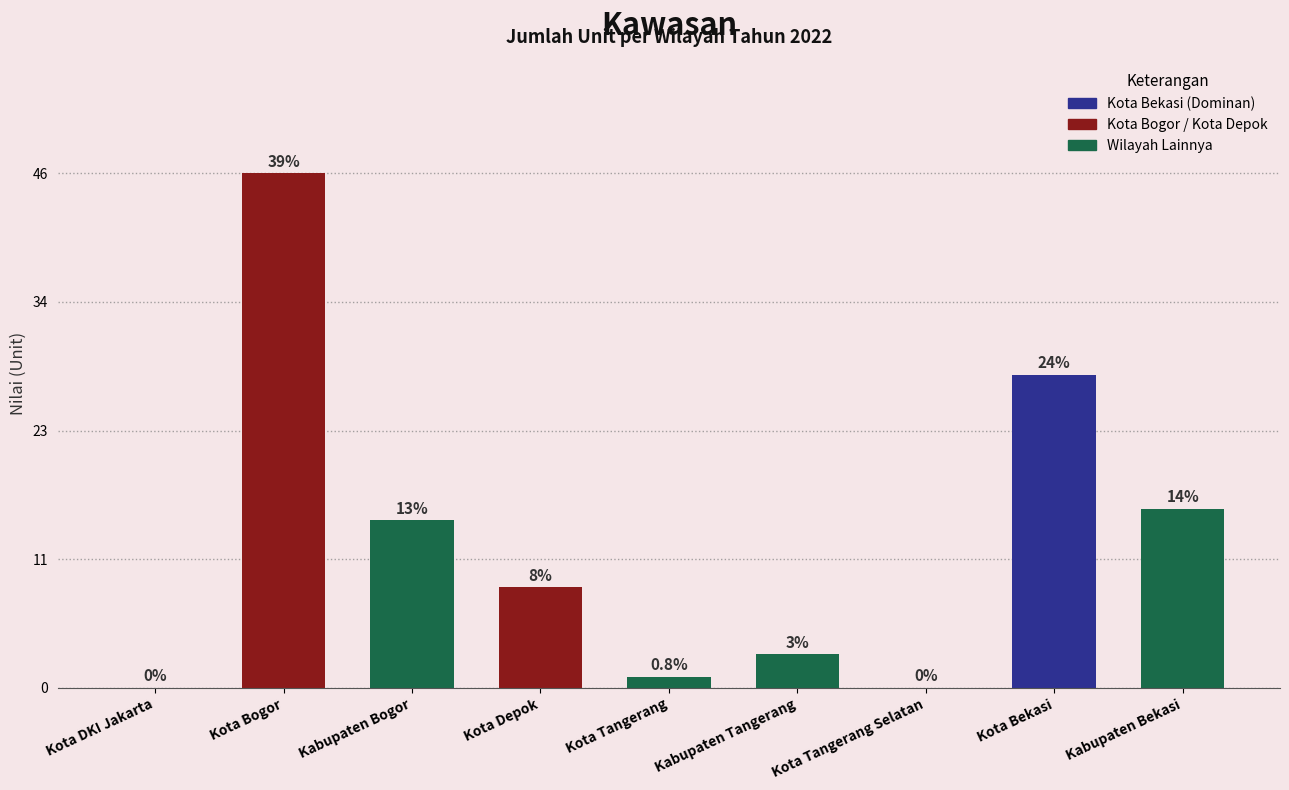

Reading right to left, what are all the values shown in this chart?

16	28	0	3	1	9	15	46	0